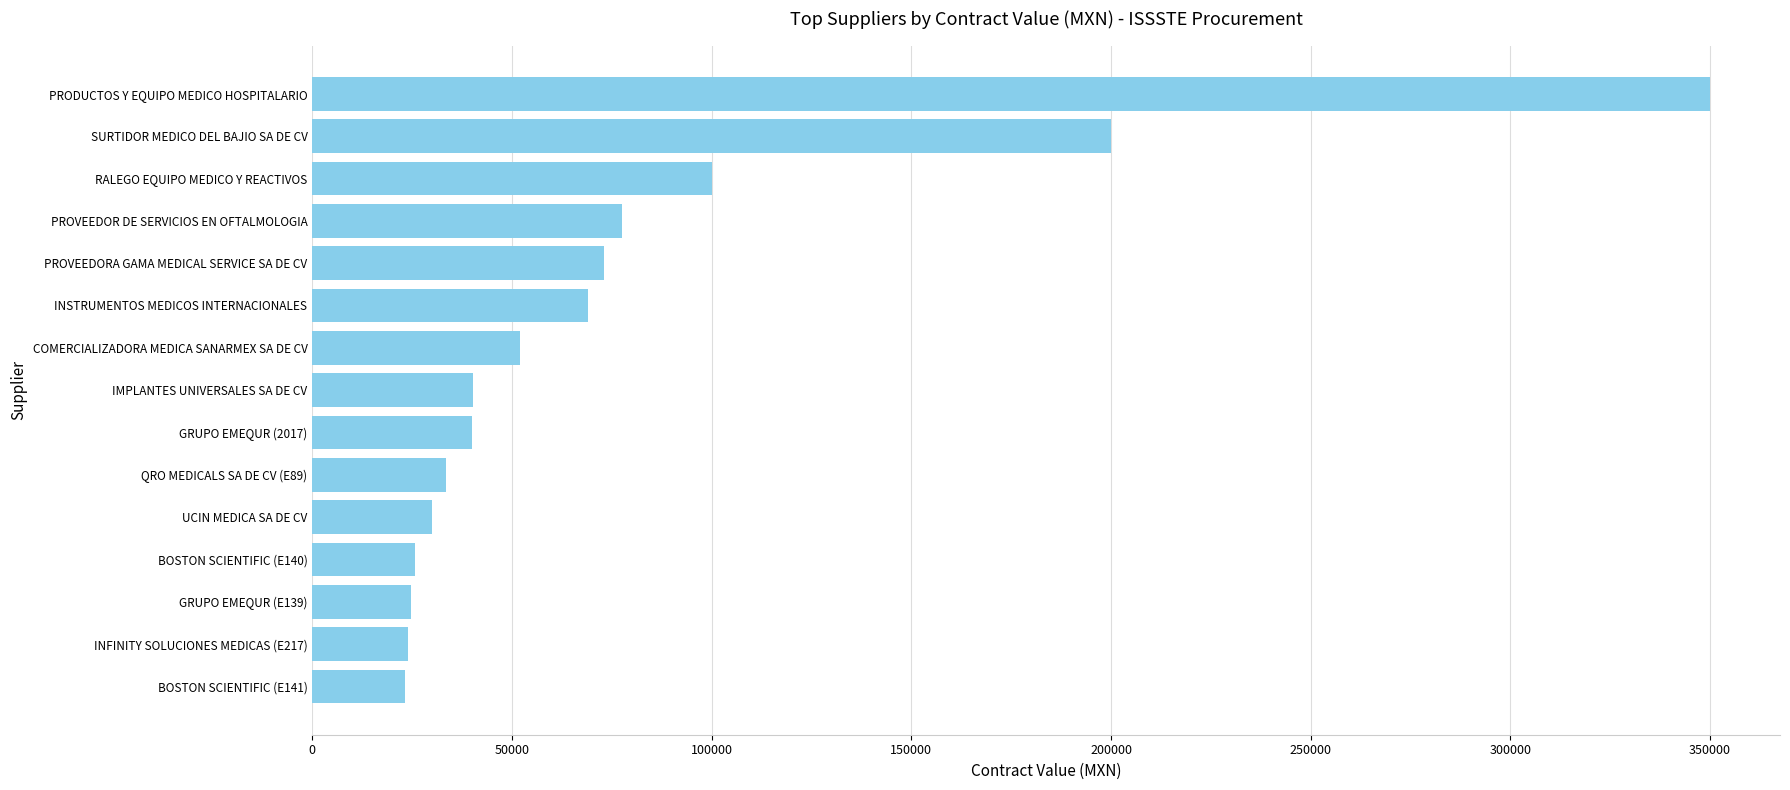

Read the value at INSTRUMENTOS MEDICOS INTERNACIONALES.

68965.5